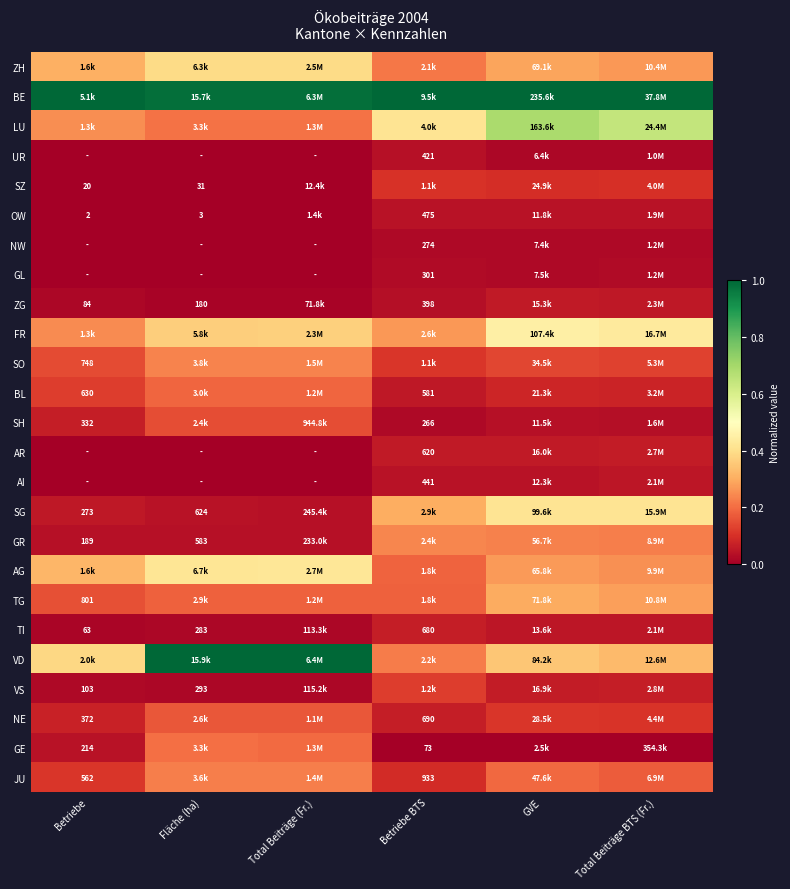

Rank the series by their maximum value, from highest to lowest.

BE, VD, LU, FR, AG, SG, ZH, TG, GR, SO, JU, GE, BL, NE, SH, VS, SZ, TI, AR, ZG, AI, OW, UR, GL, NW